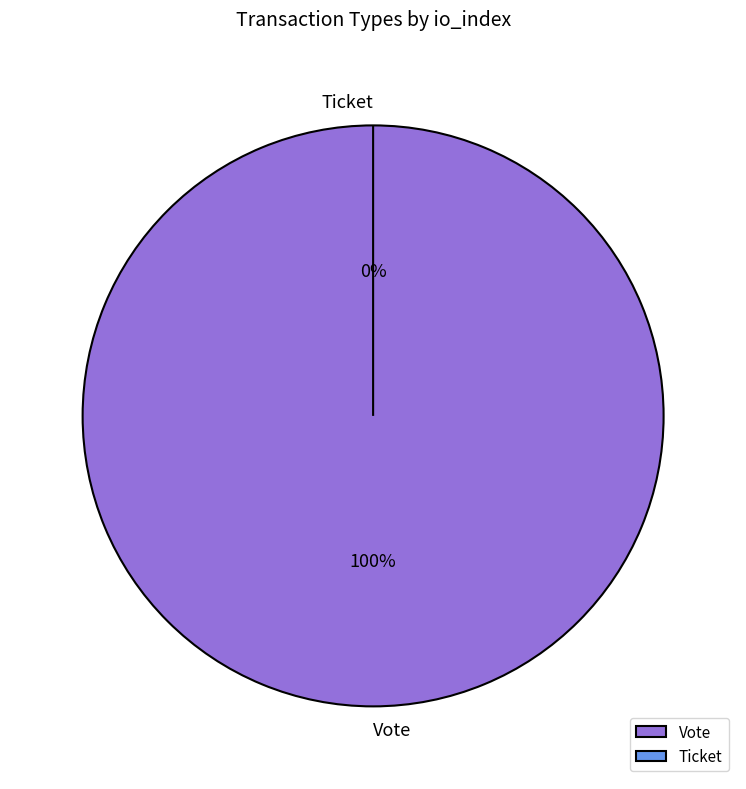

What percentage is the Vote slice, to the nearest percent?

100%